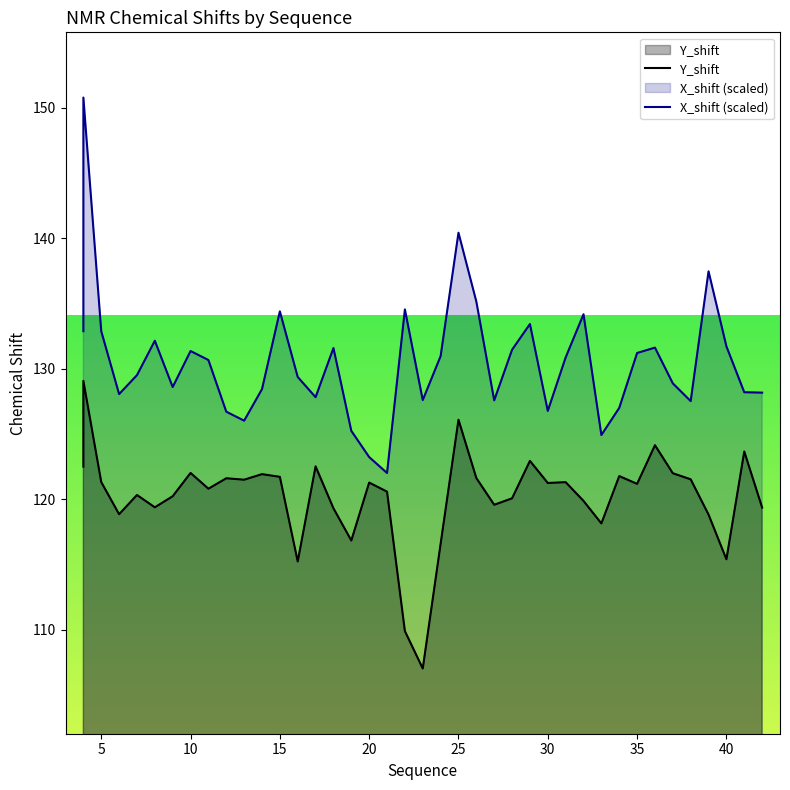

True or false: Y_shift and X_shift (scaled) cross at least once.

False